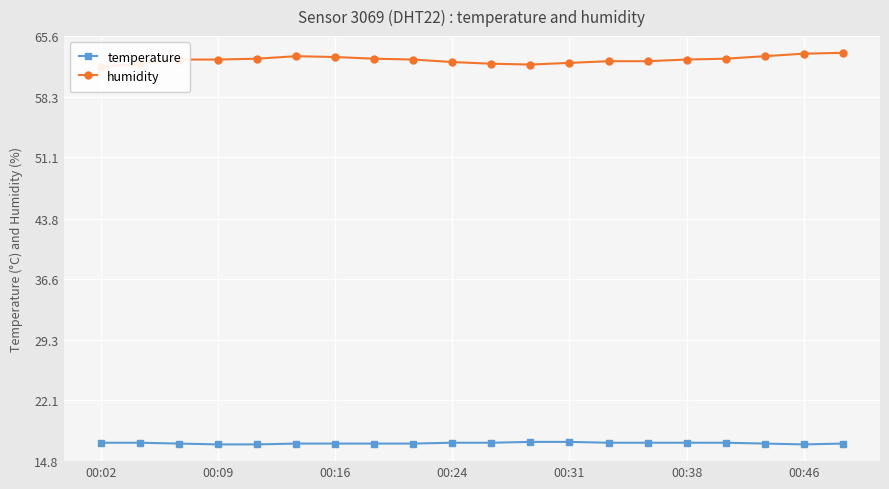

What is the approximate value of temperature at 00:09?

16.8